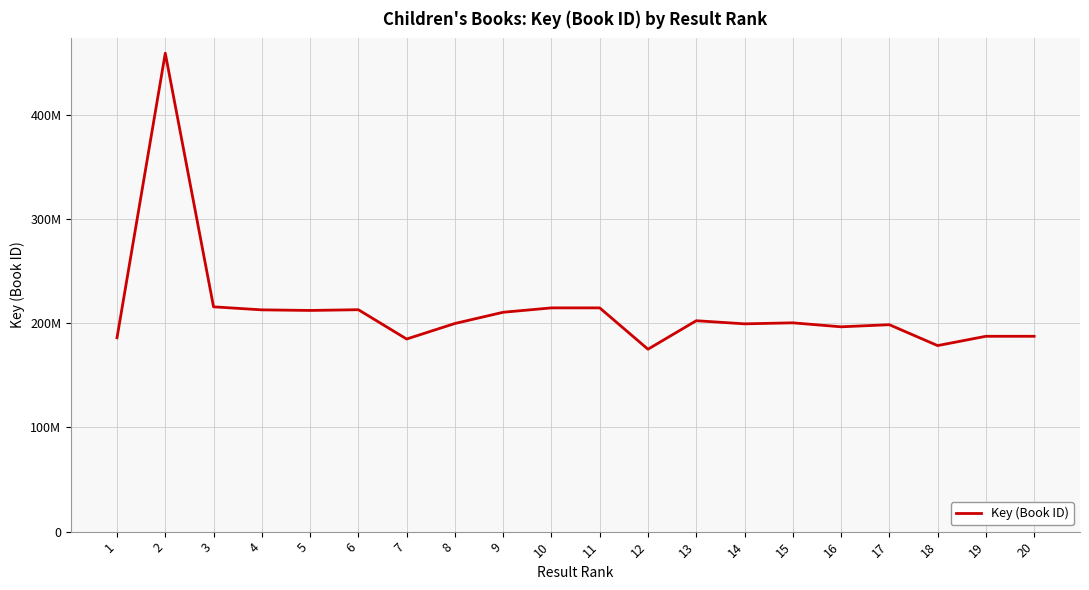

List the labels in order of value, smallest first.

12, 18, 7, 1, 20, 19, 16, 17, 14, 8, 15, 13, 9, 5, 4, 6, 10, 11, 3, 2